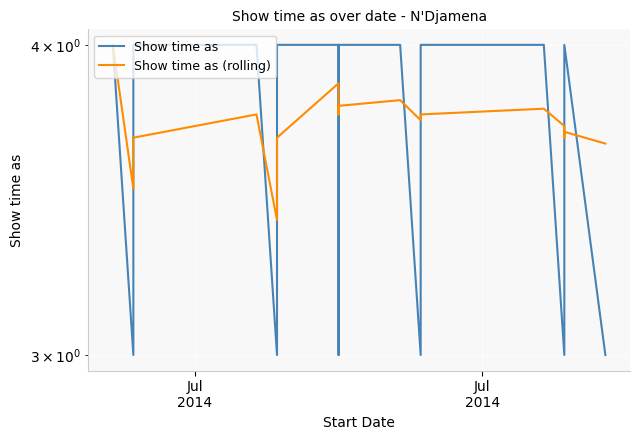

Is the value of Show time as (rolling) at 9 greater than the value of Show time as at Jul
2014?

No